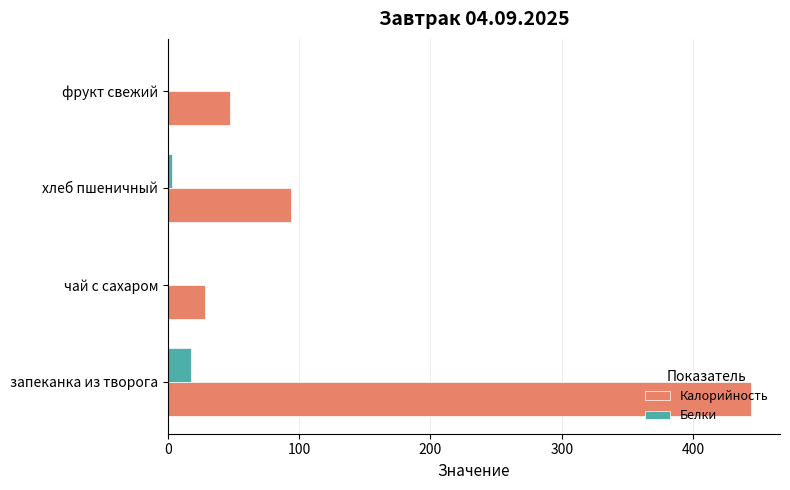

Count the number of data series in this chart.

2